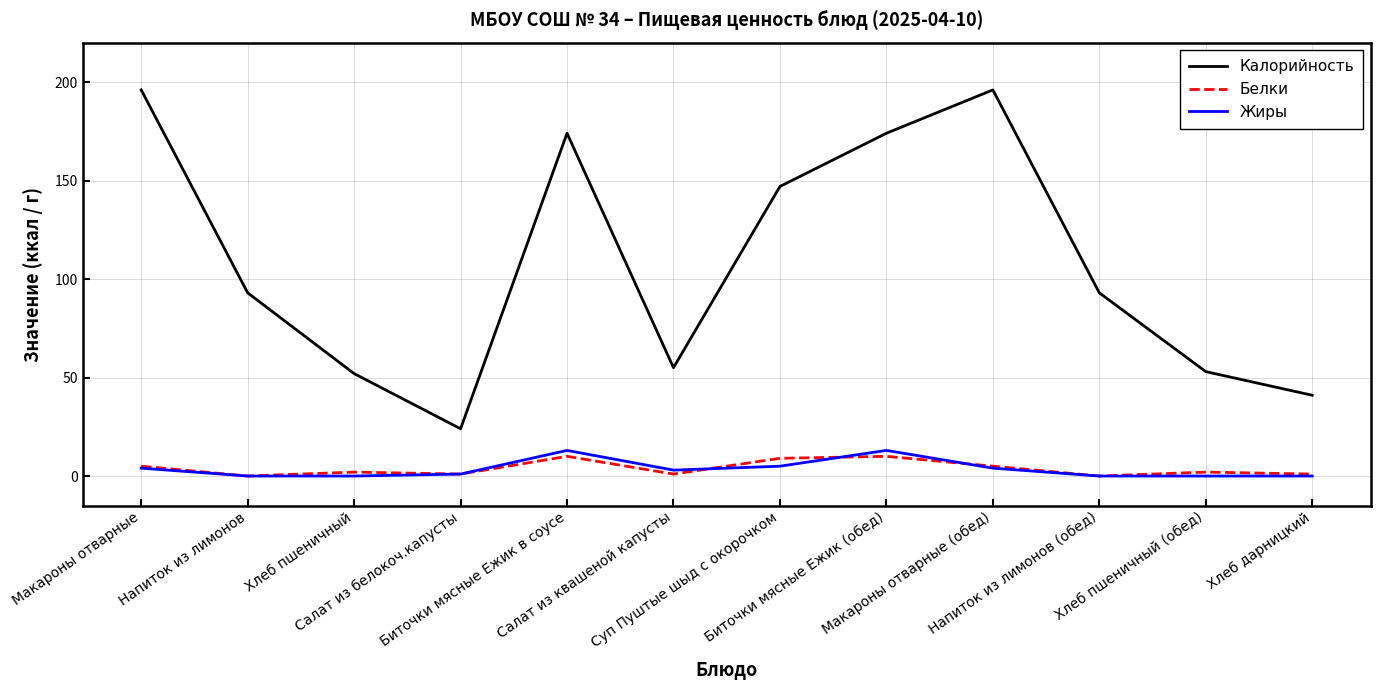

How many distinct data groups are displayed?

3